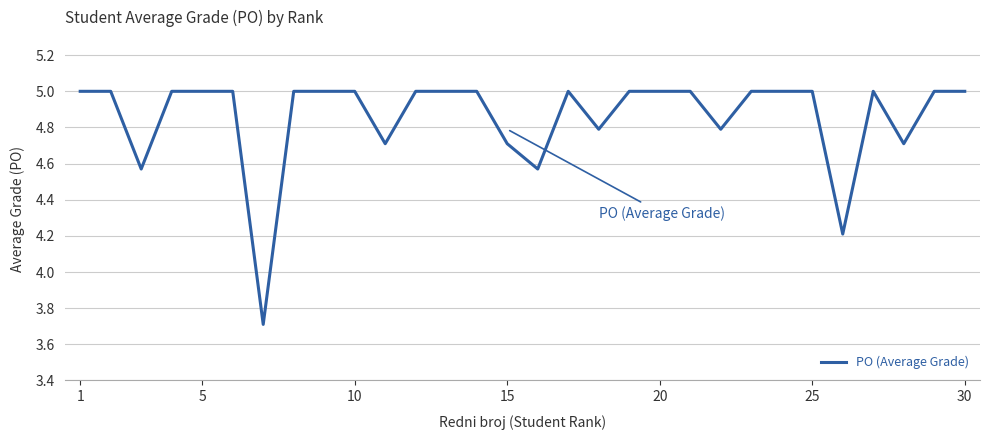

What is the difference between the maximum and minimum values?

1.3